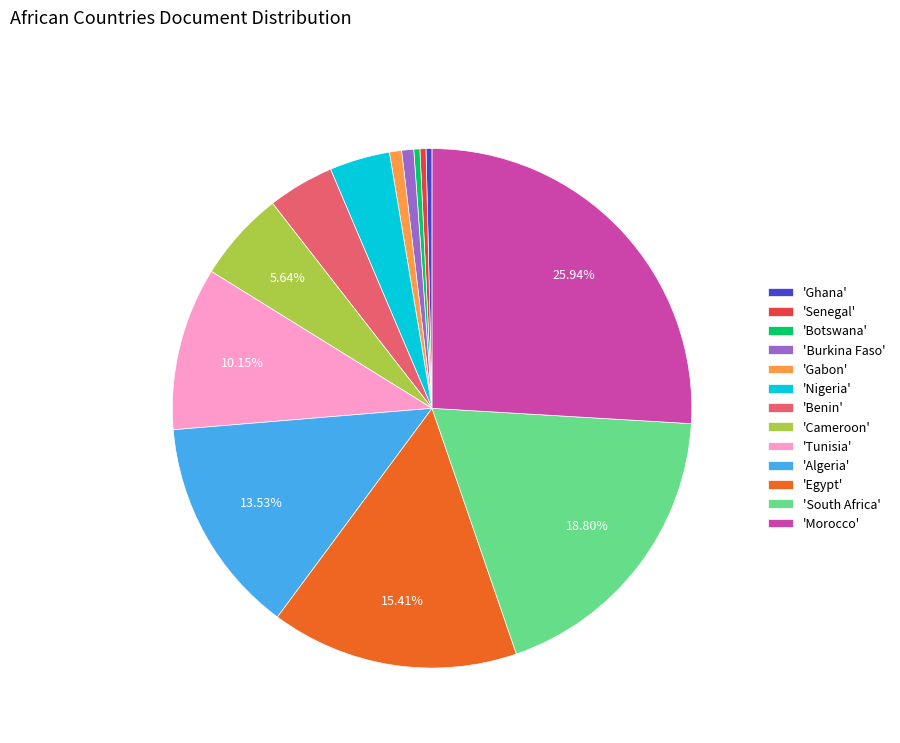

What is the largest slice in the pie chart?

'Morocco'